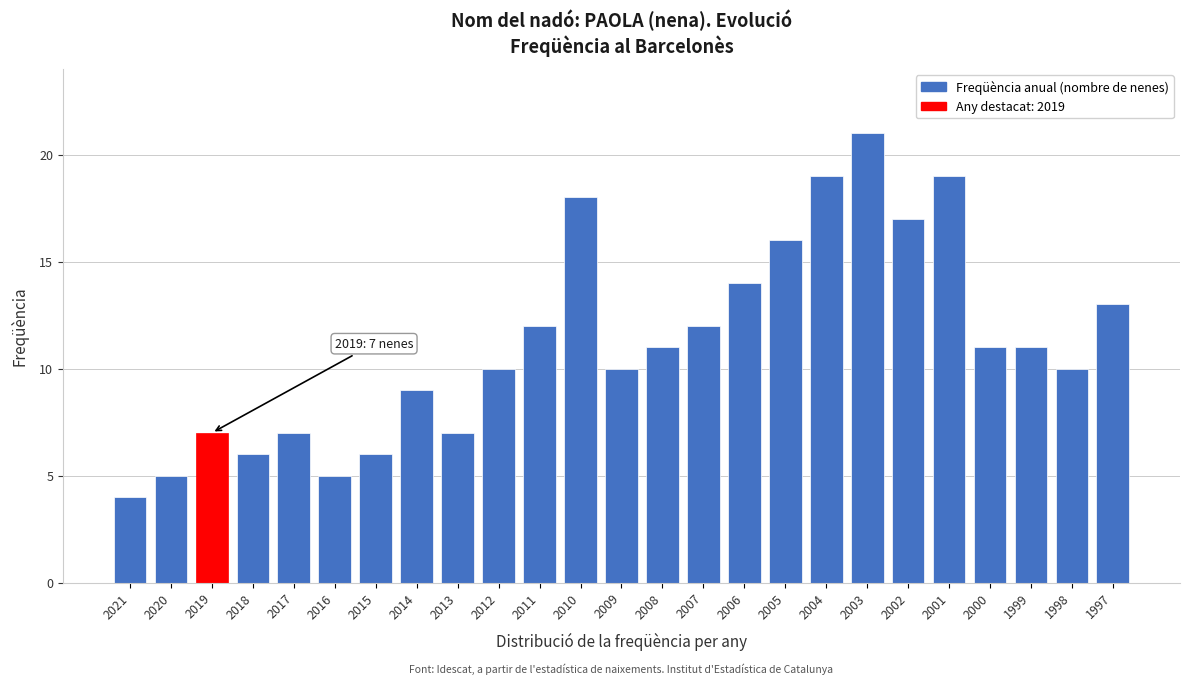

Reading left to right, extract all data points from this chart.

4	5	7	6	7	5	6	9	7	10	12	18	10	11	12	14	16	19	21	17	19	11	11	10	13